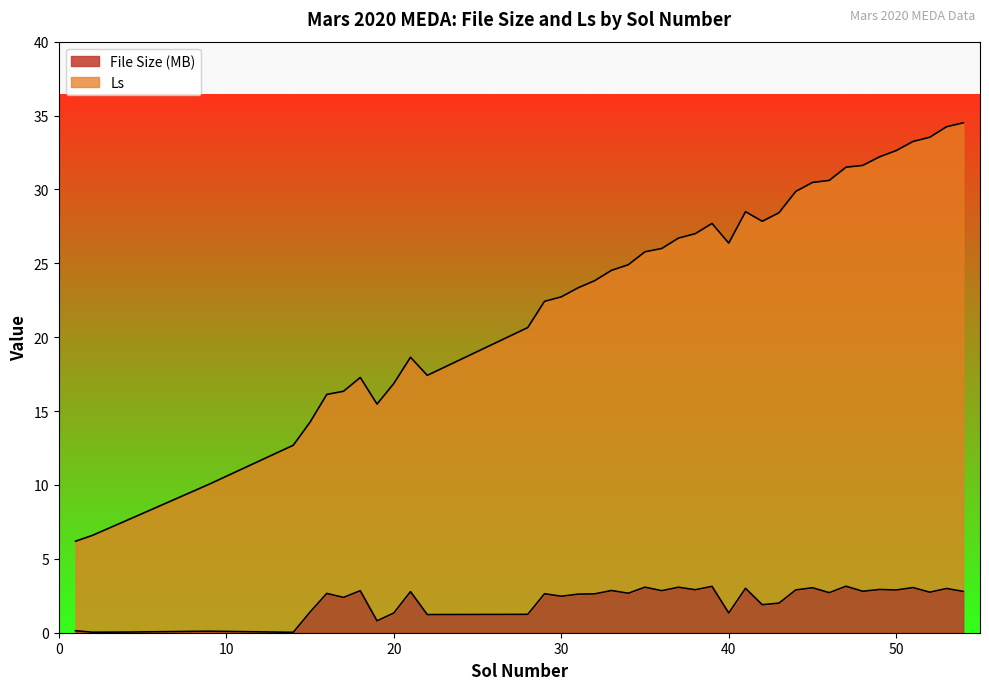

Is it true that File Size (MB) equals 4.5 at 45?

False